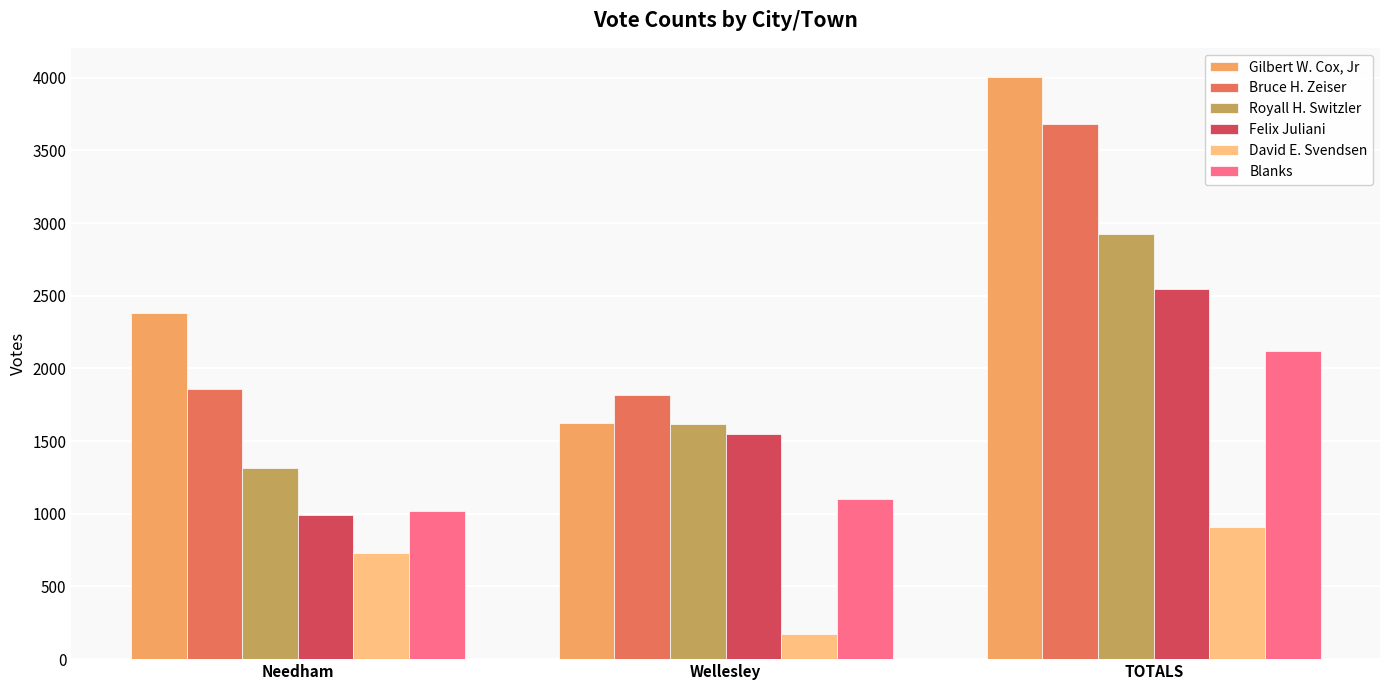

Count the Felix Juliani values in the range 994 to 2546.

3